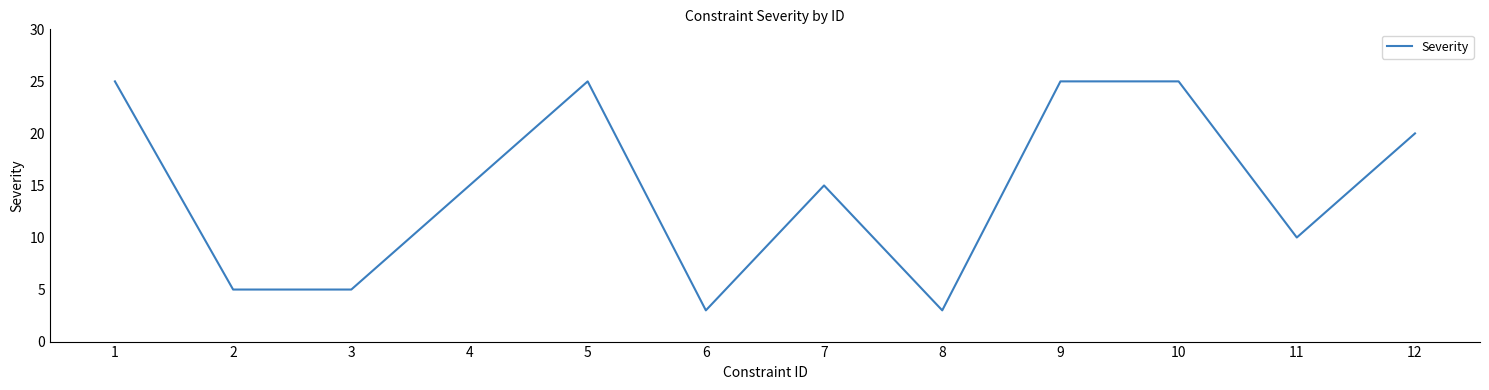

What is the greatest value displayed?

25